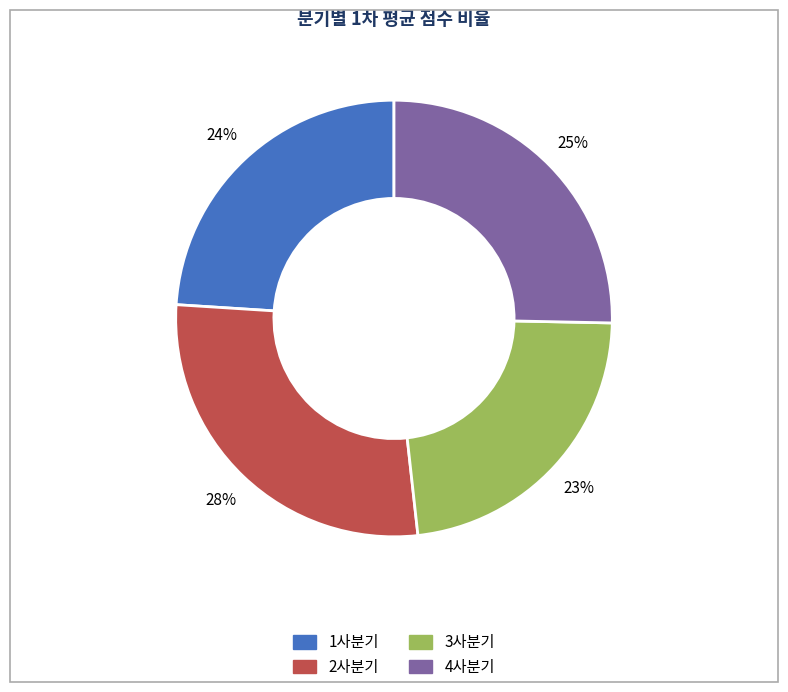

What is the largest slice in the pie chart?

2사분기